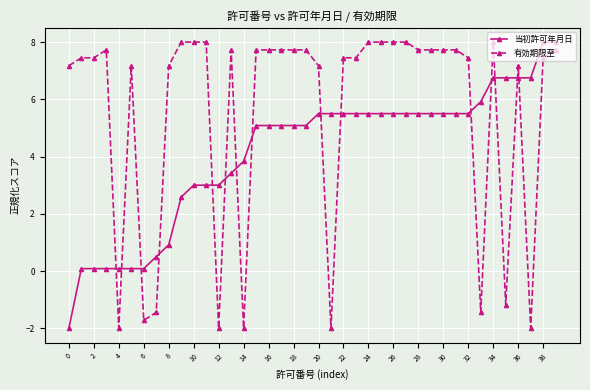

Rank the series by their average value, from highest to lowest.

有効期限至, 当初許可年月日